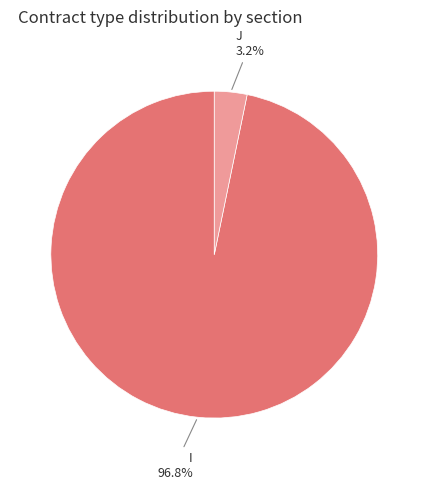

Is there any slice that represents more than half of the pie?

Yes